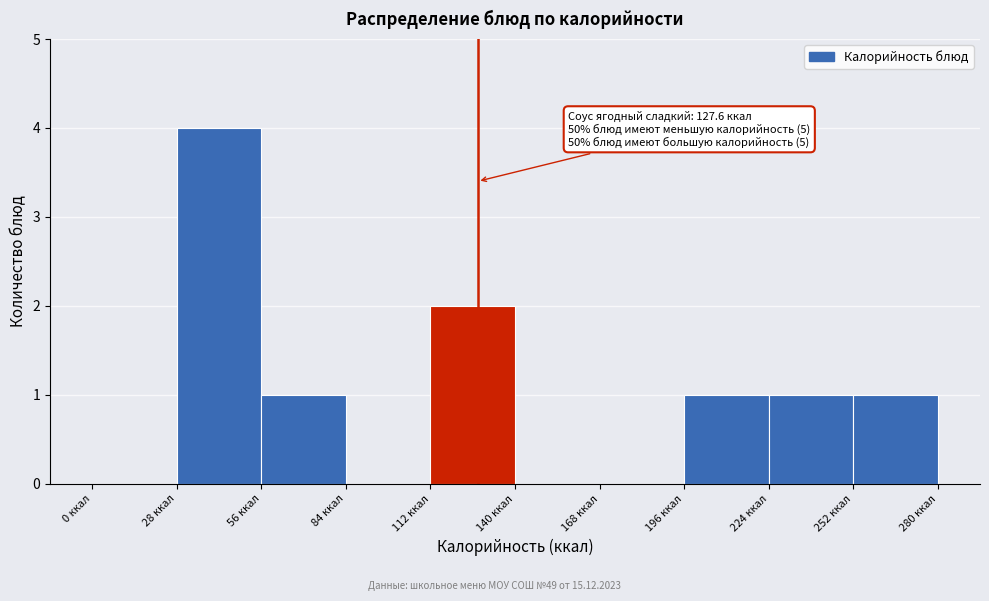

Over which range of the x-axis is the bar tallest?

28 to 56